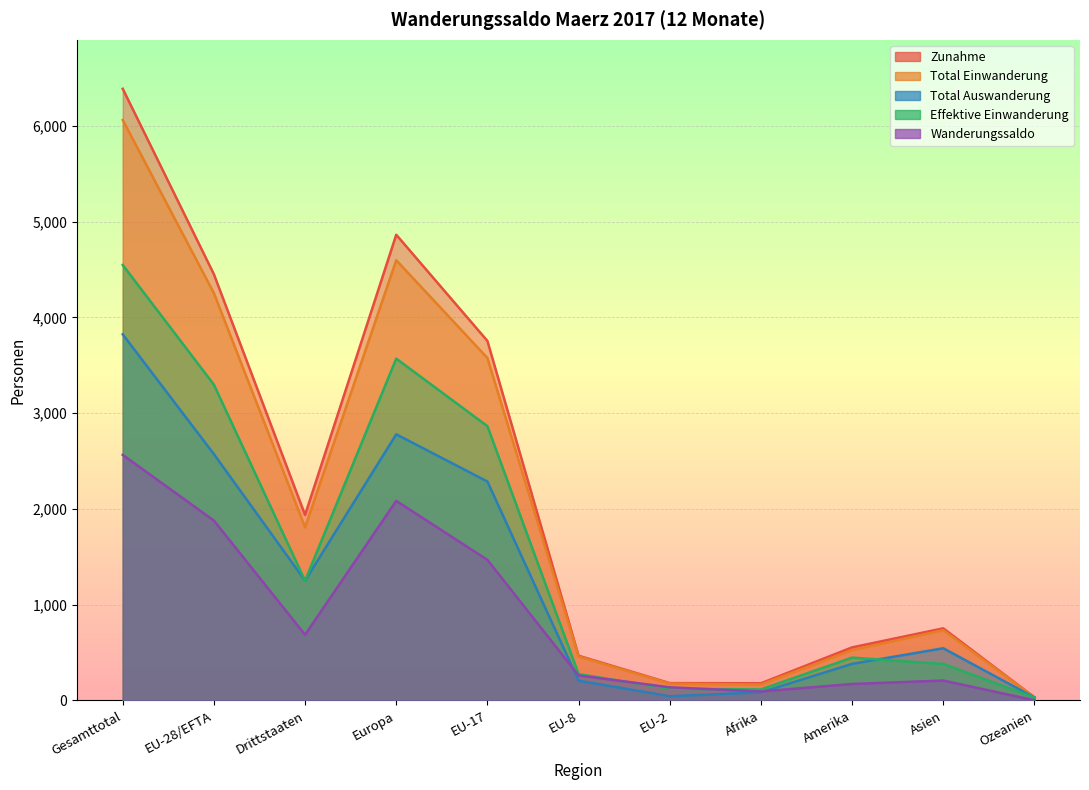

The value of Wanderungssaldo at Gesamttotal is 2564. True or false?

True